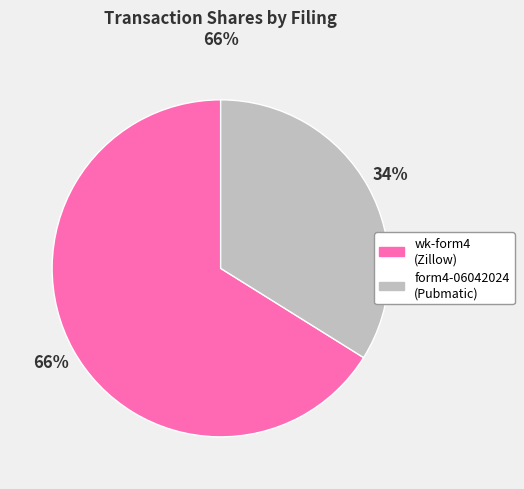

Does any single category account for the majority?

Yes